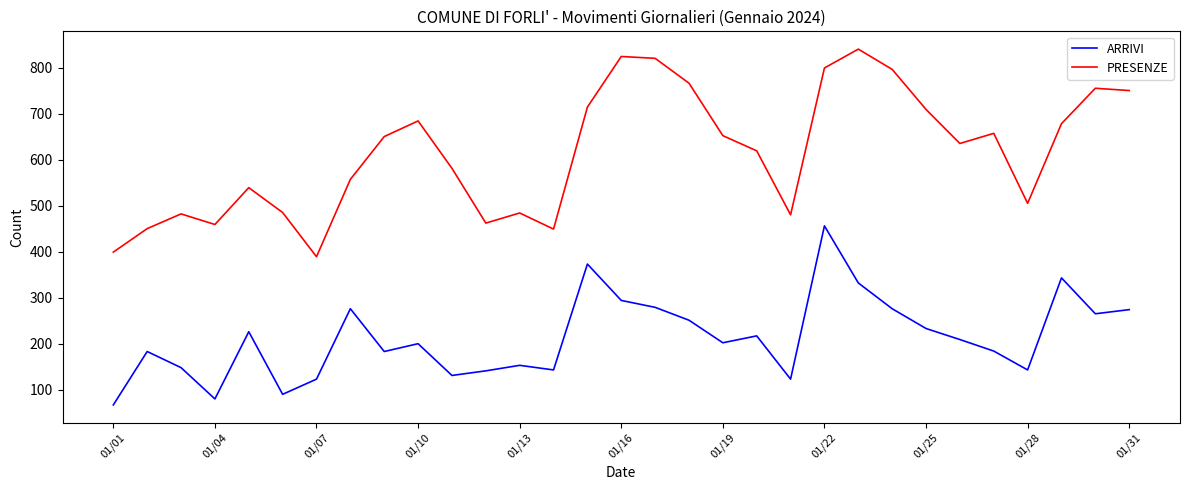

Rank the series by their maximum value, from highest to lowest.

PRESENZE, ARRIVI